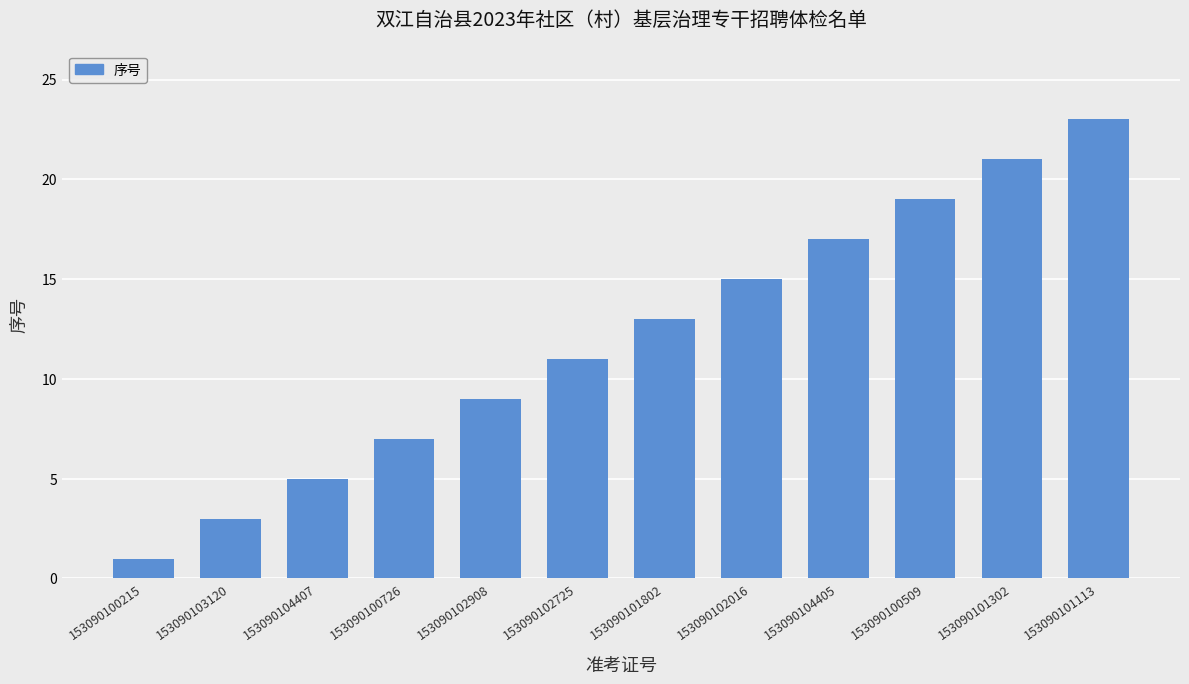

What is the change in value from 153090104405 to 153090100509?

+2